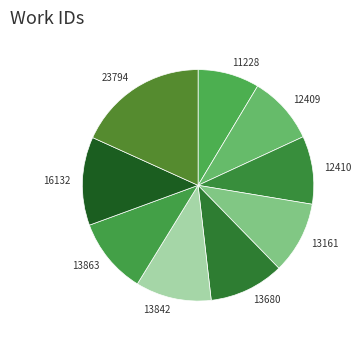

Which has a higher value, 12410 or 13161?

13161